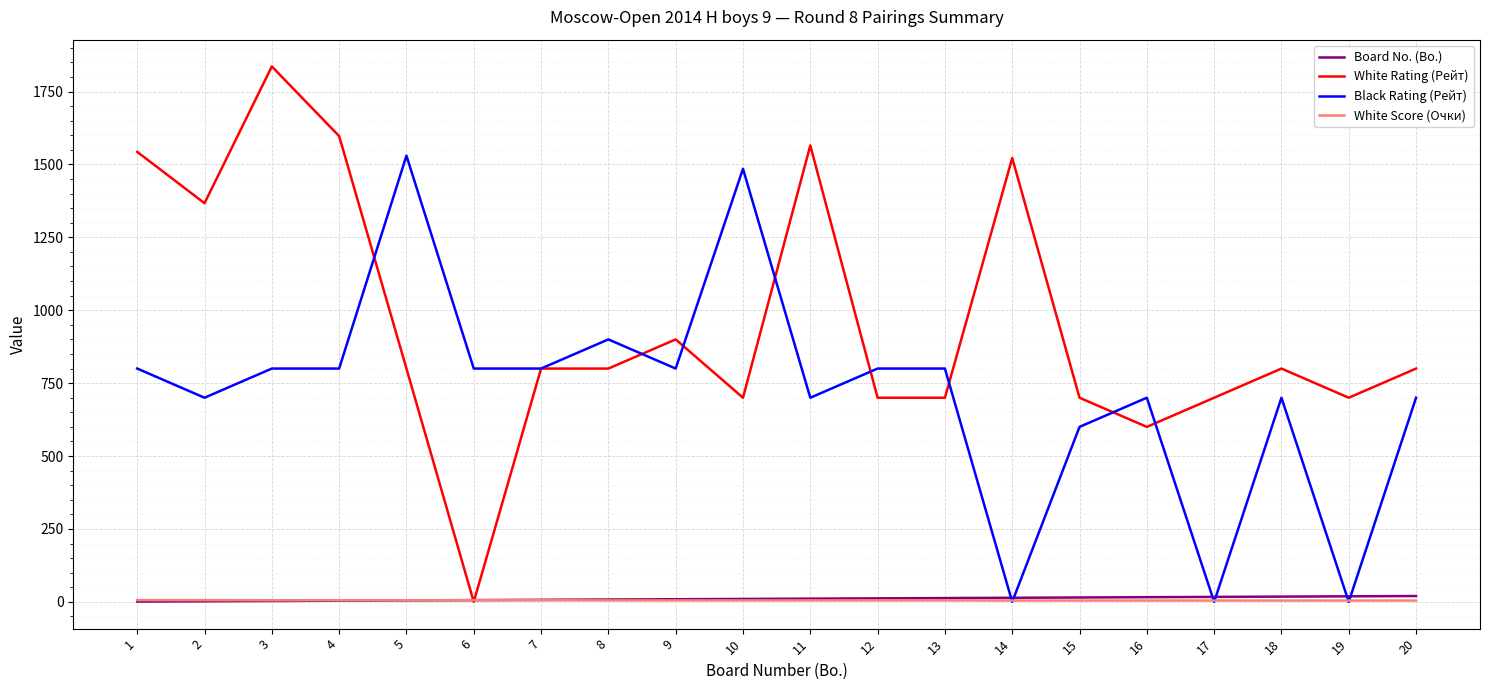

What is the sum of all White Score (Очки) values?

101.0